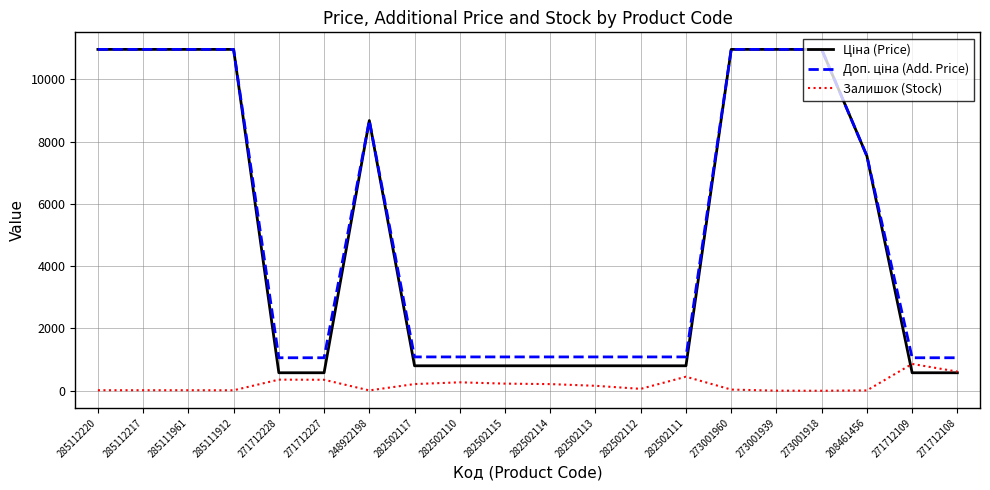

What is the spread (max minus min) of values at 282502111?

636.0